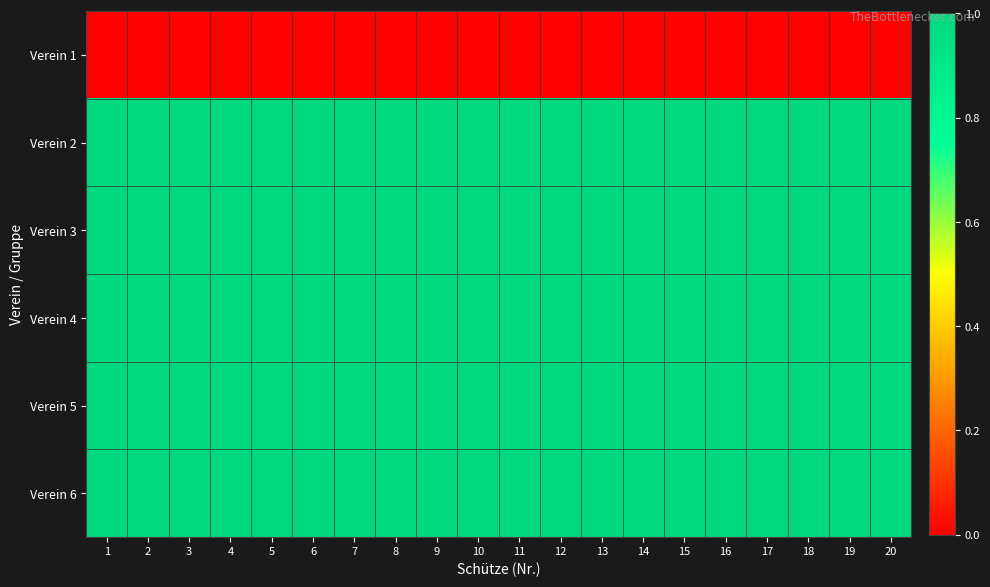

List the series in order of their peak value, highest first.

Verein 2, Verein 3, Verein 4, Verein 5, Verein 6, Verein 1